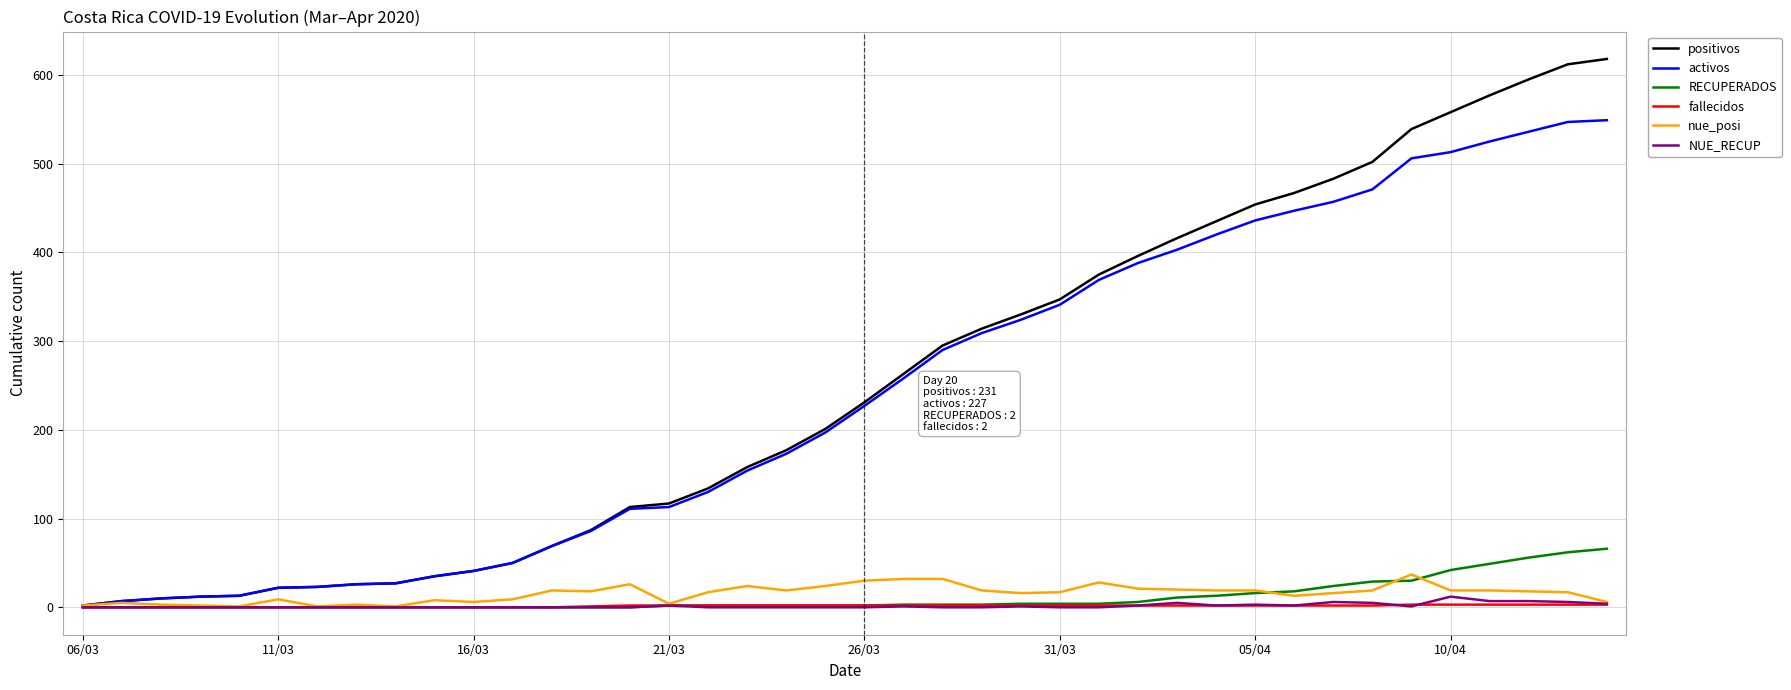

Which series has the widest spread of values?

positivos